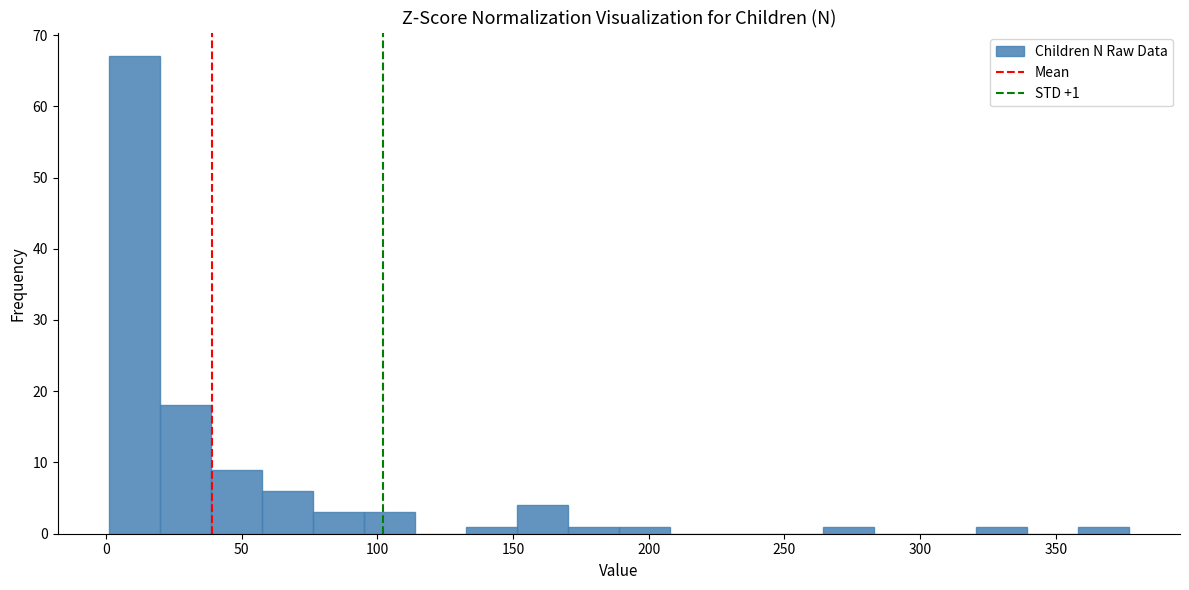

Around what value on the x-axis is the tallest bar? Give the approximate position of its centre, as read against the axis.

10